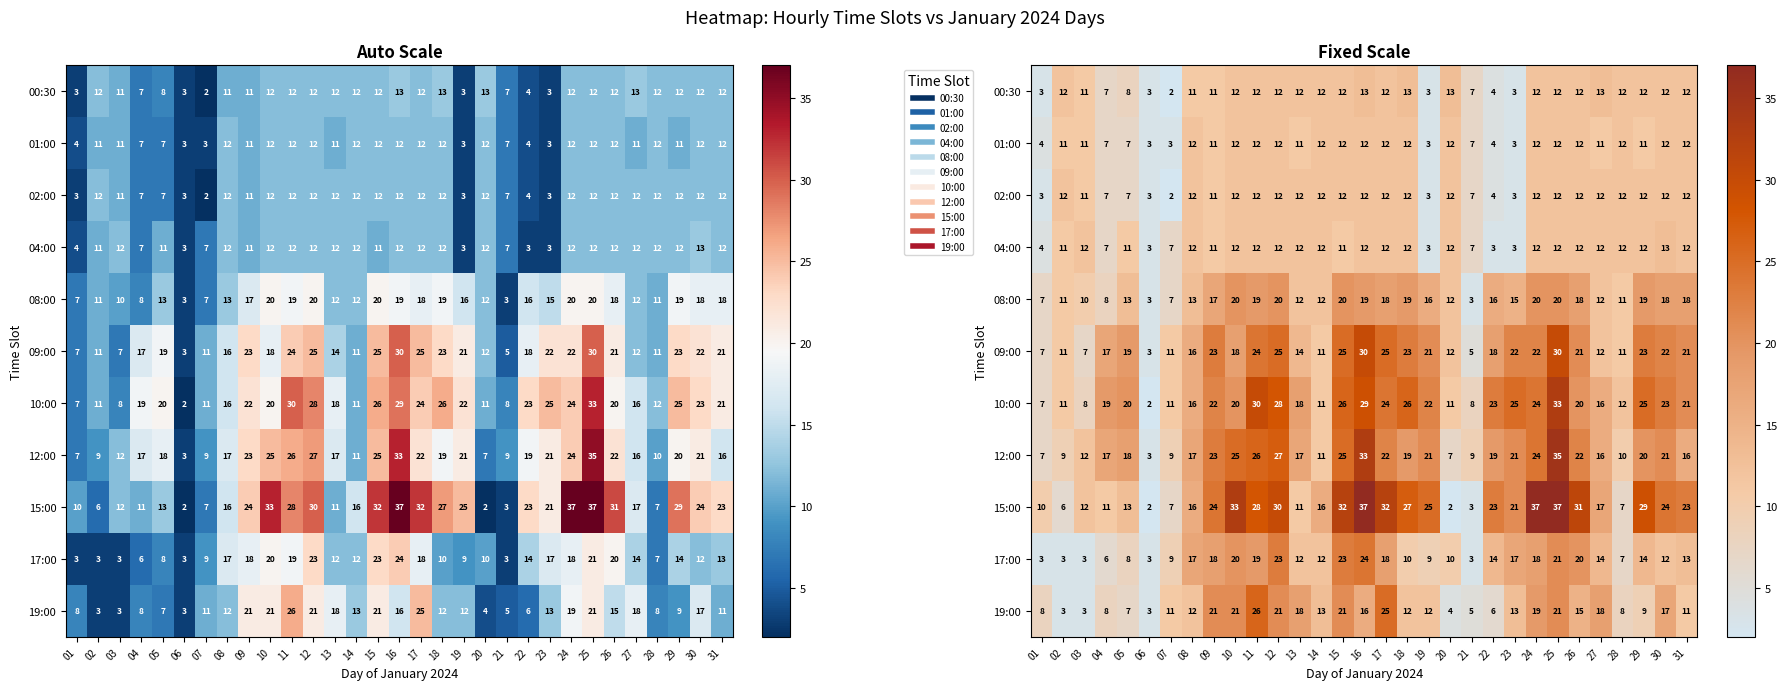

At which category does the chart reach its minimum across all series?

07